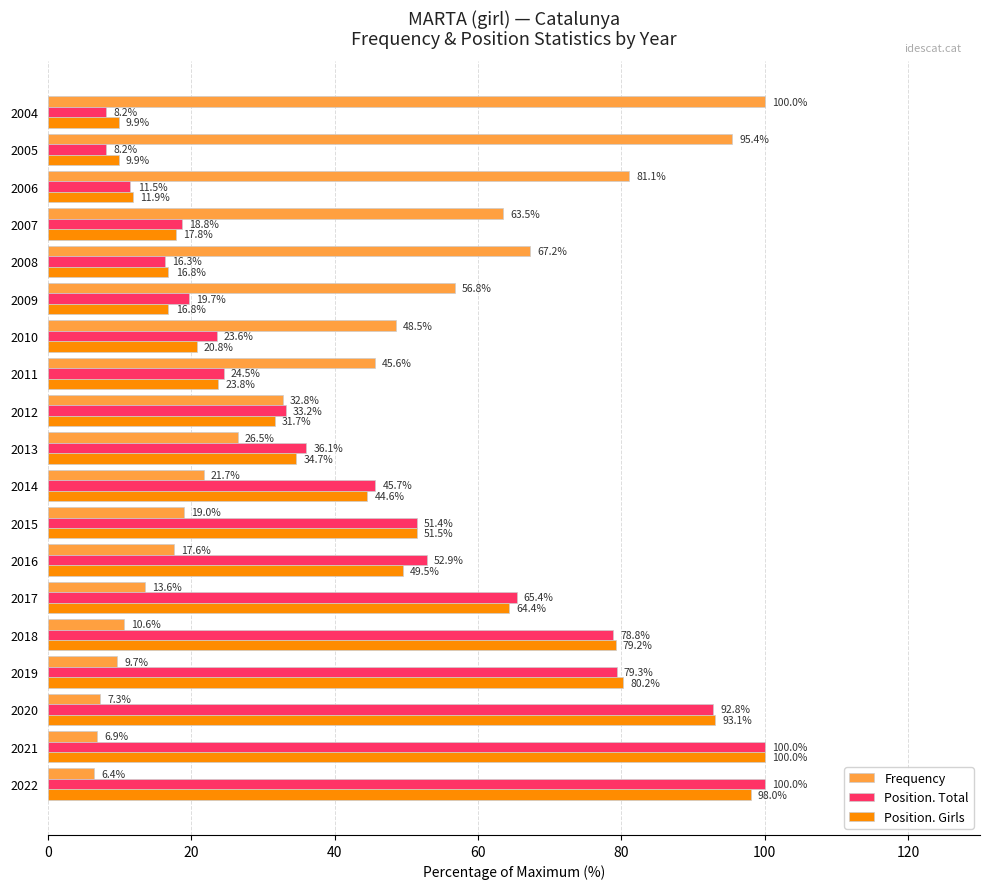

List the labels in order of Frequency value, largest first.

2004, 2005, 2006, 2008, 2007, 2009, 2010, 2011, 2012, 2013, 2014, 2015, 2016, 2017, 2018, 2019, 2020, 2021, 2022